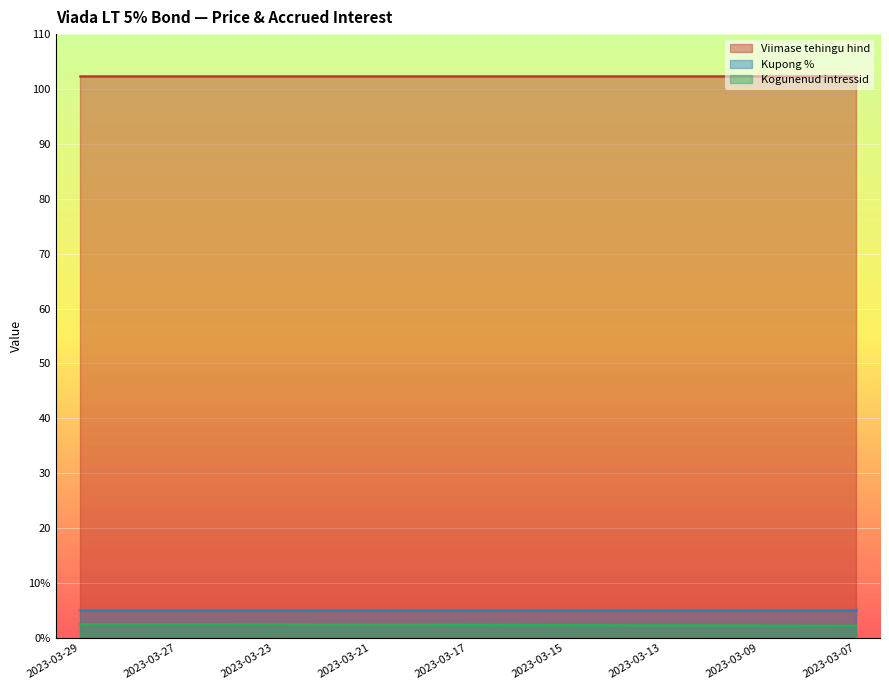

True or false: Kupong % has more than 2 interior local peaks.

False